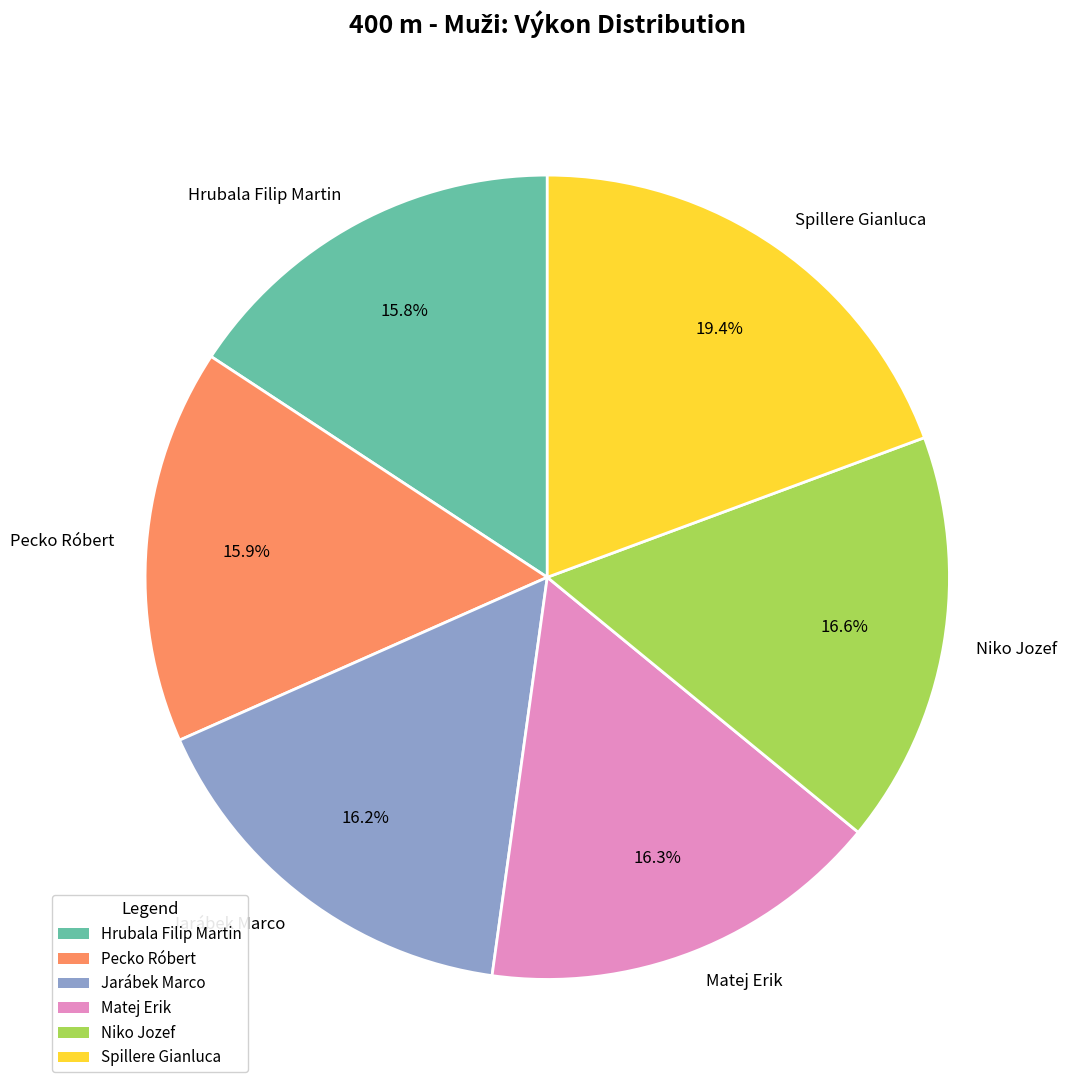

Is Matej Erik the majority of the pie?

No